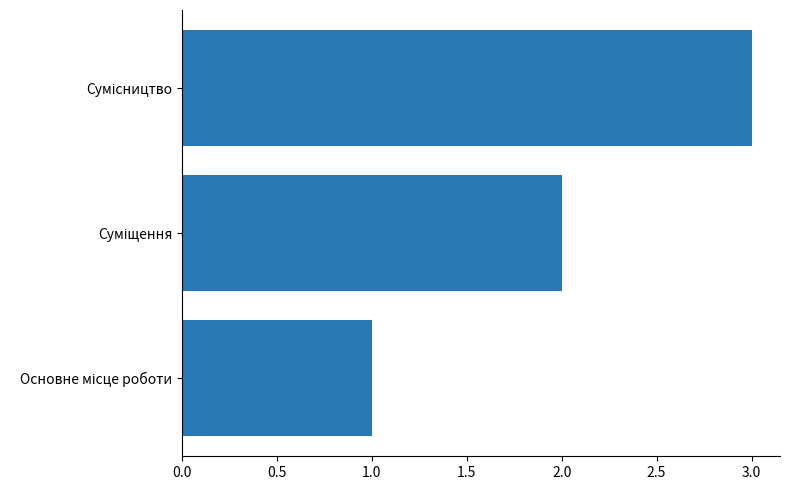

What is the sum of all values?

6